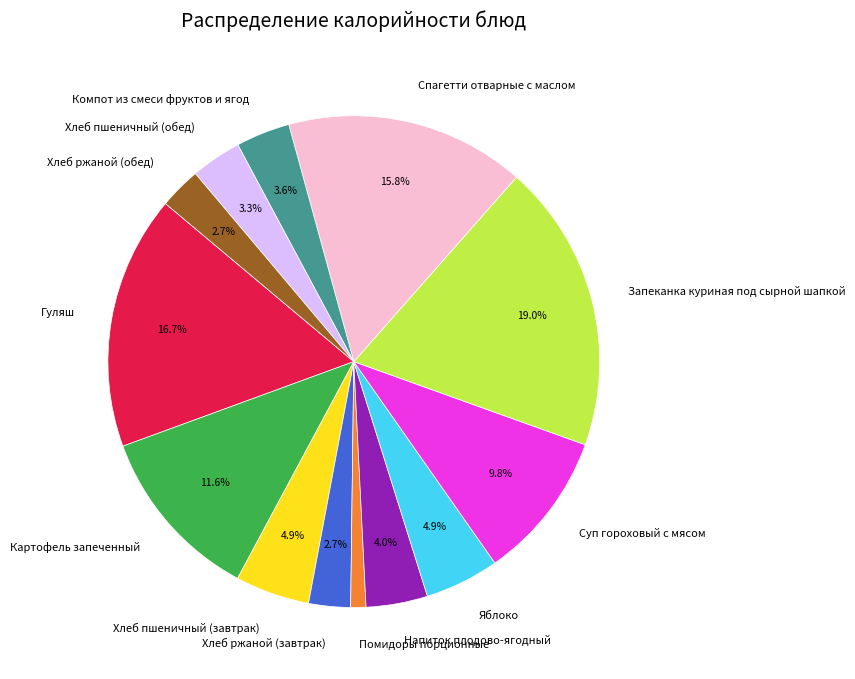

Is there a majority slice in this chart?

No